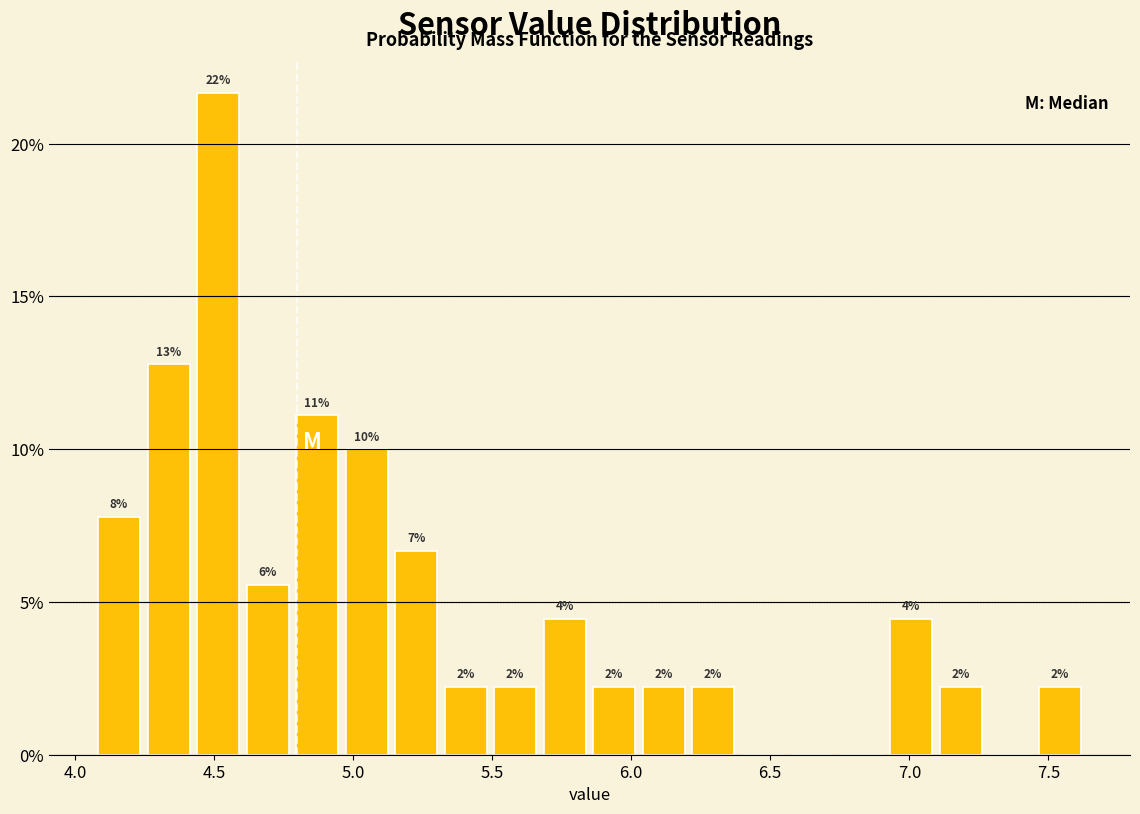

Around what value on the x-axis is the tallest bar? Give the approximate position of its centre, as read against the axis.

4.50